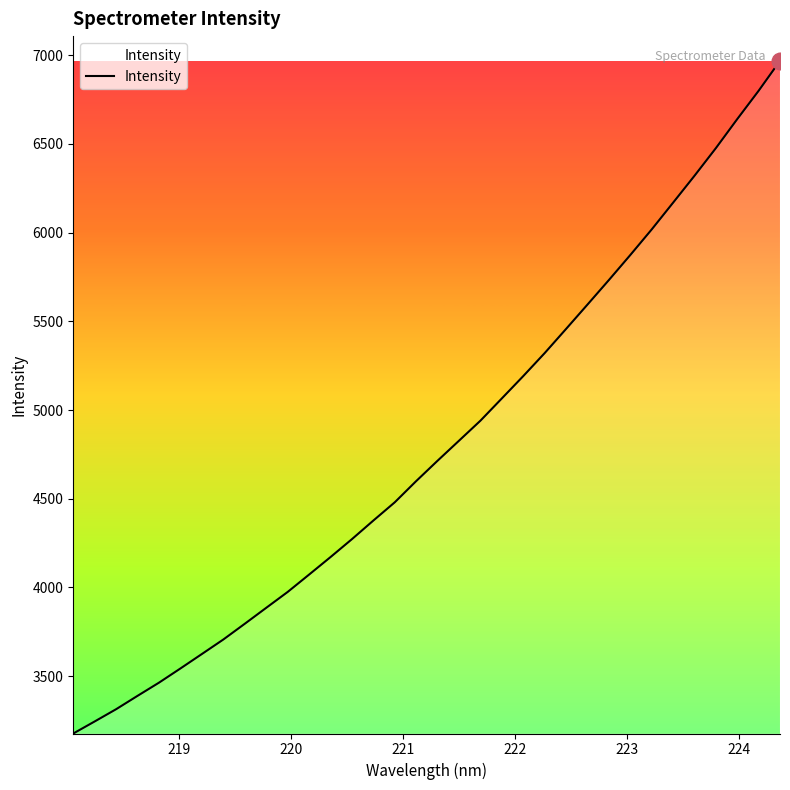

What is the smallest value displayed?

3176.4